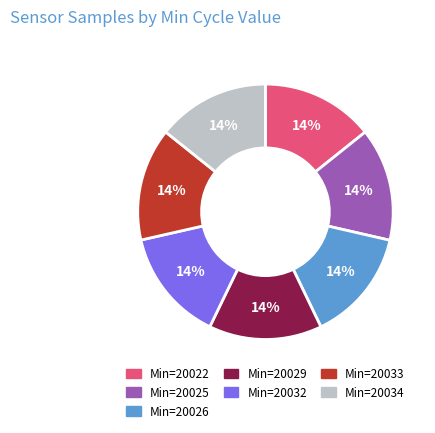

Is it true that Min=20025 is 14% of the pie?

True